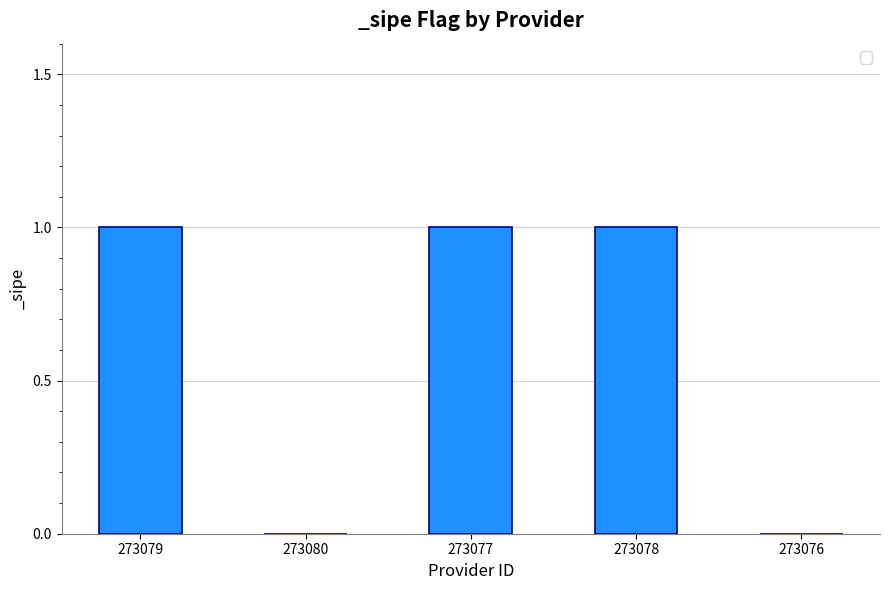

What is the sum of all values?

3